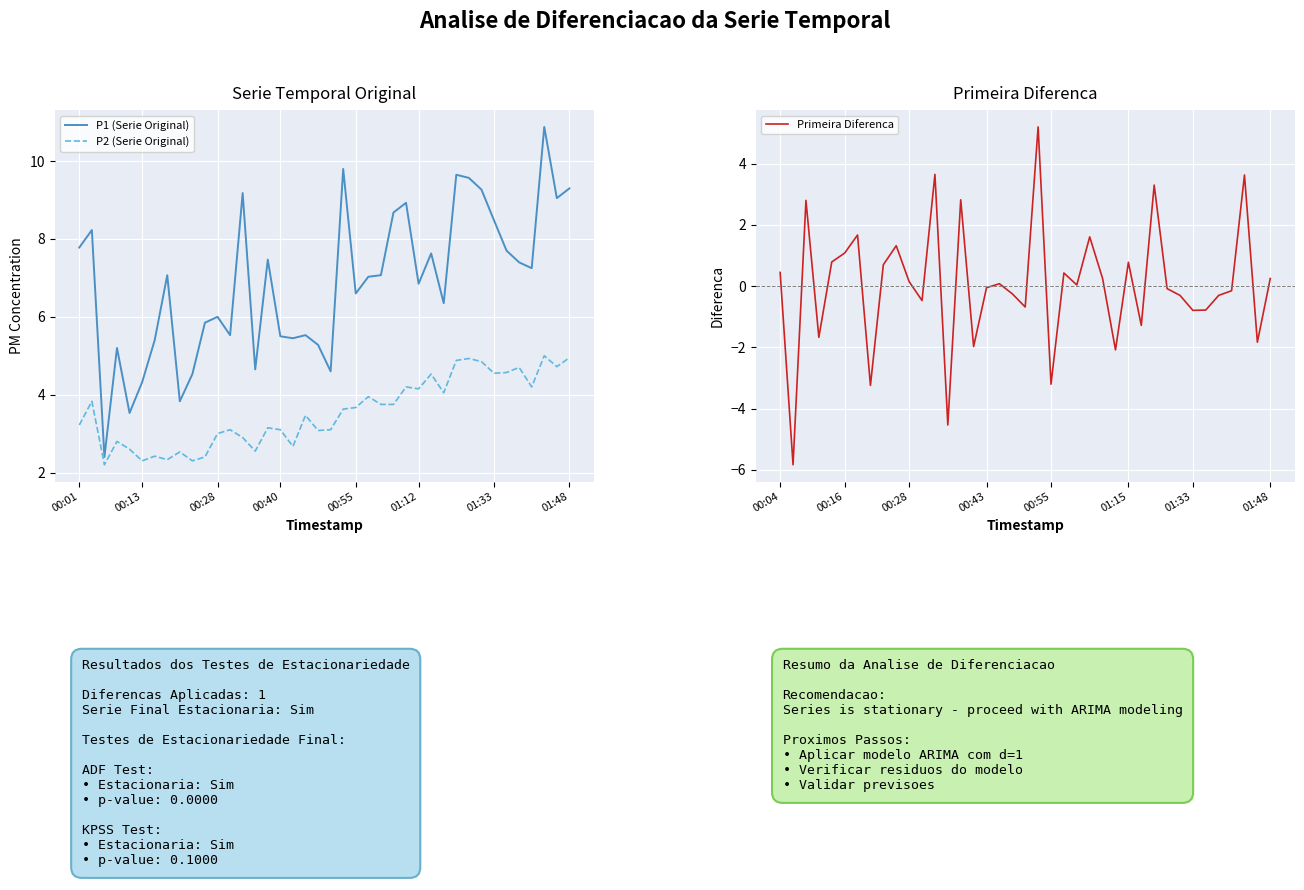

What is the average value of the P2 series?

3.6